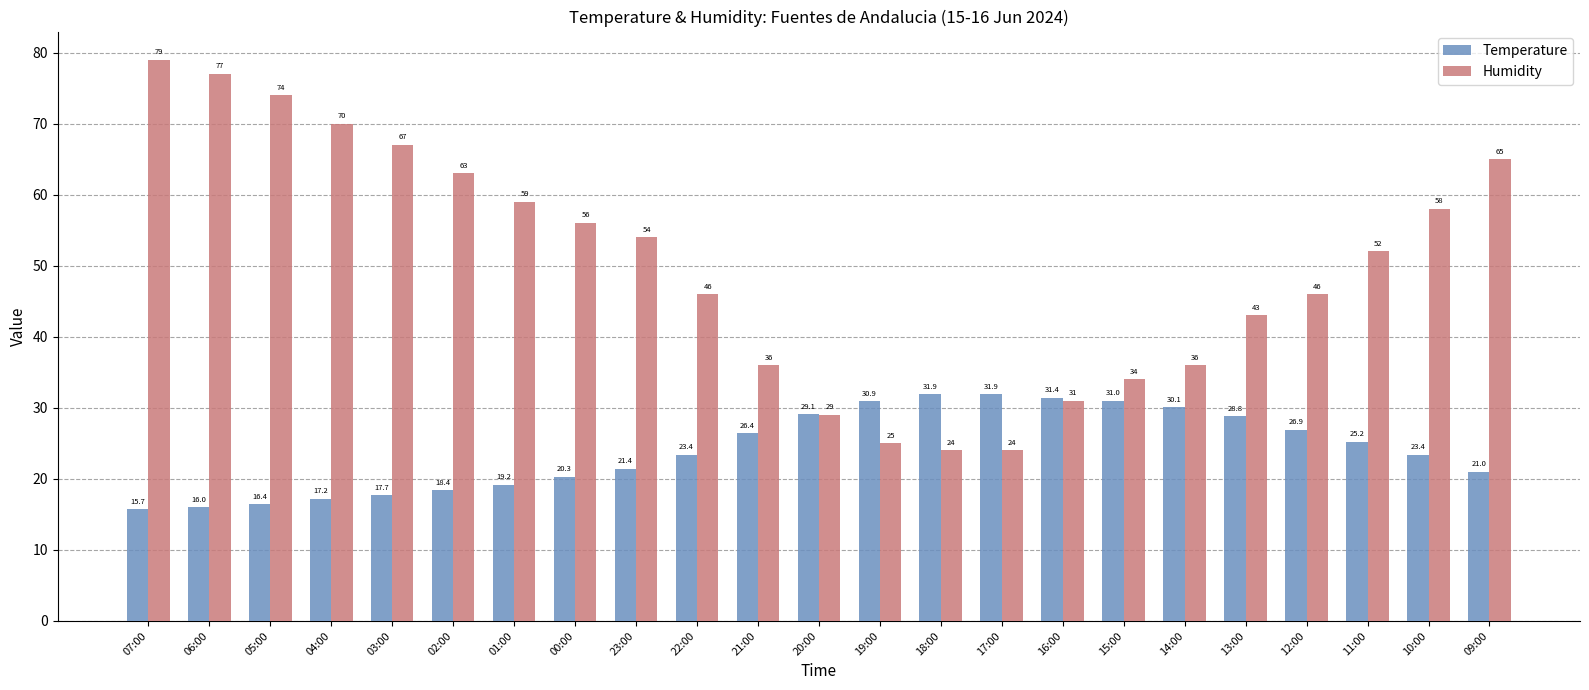

Which series has the widest spread of values?

Humidity